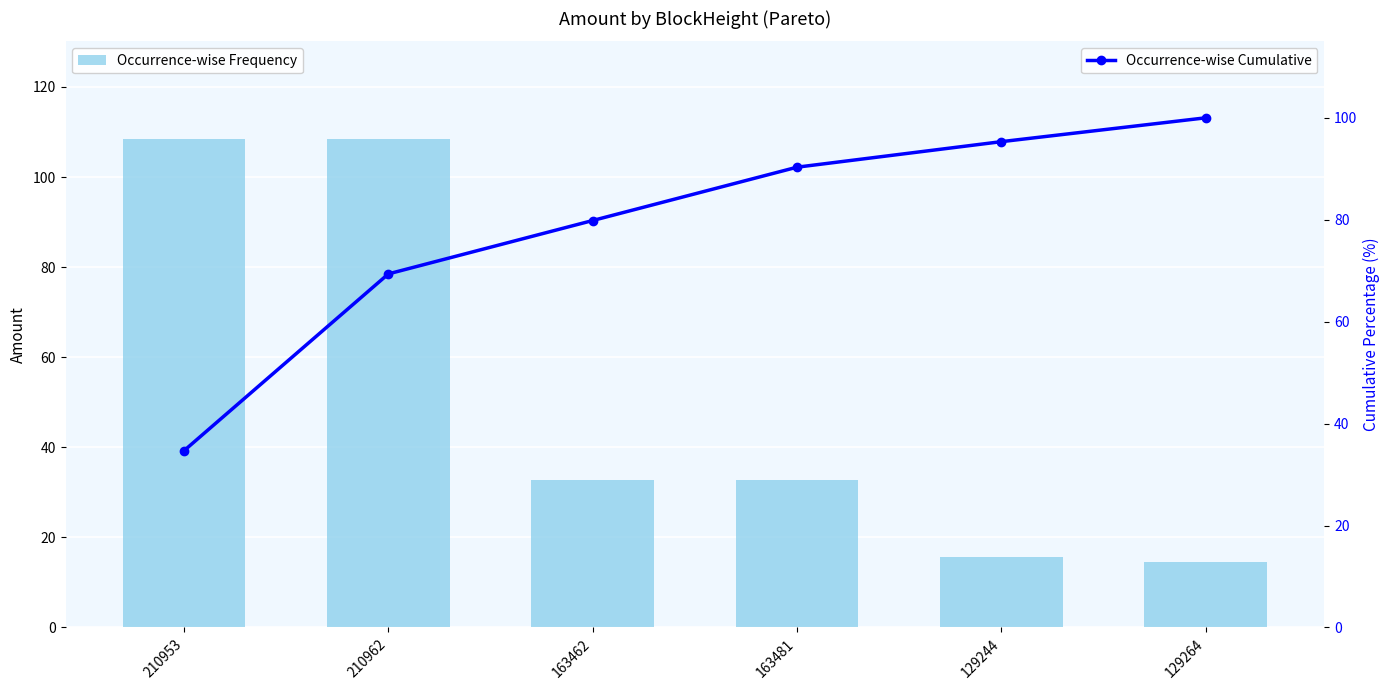

List the series in order of their overall mean, lowest first.

Occurrence-wise Frequency, Occurrence-wise Cumulative